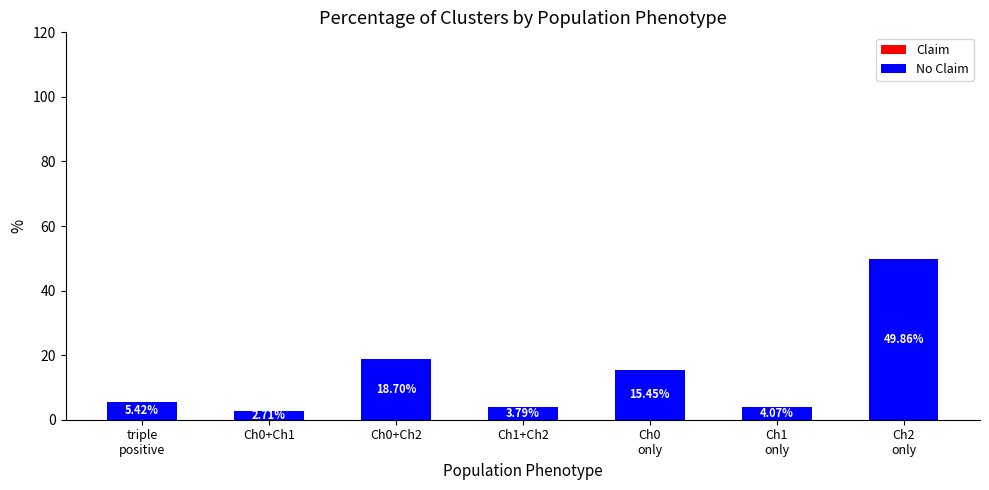

What is the change in value from Ch0+Ch1 to Ch0+Ch2?

+16.0